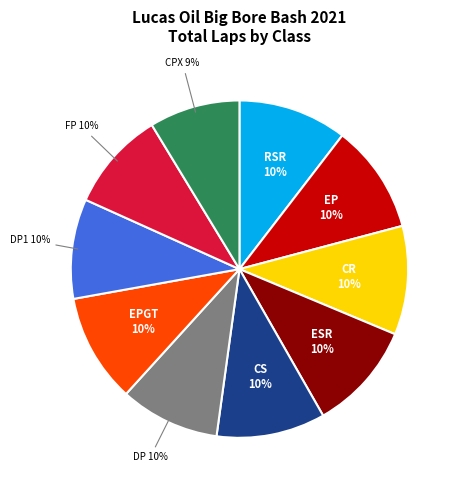

To the nearest percent, what is the average slice percentage?

10%